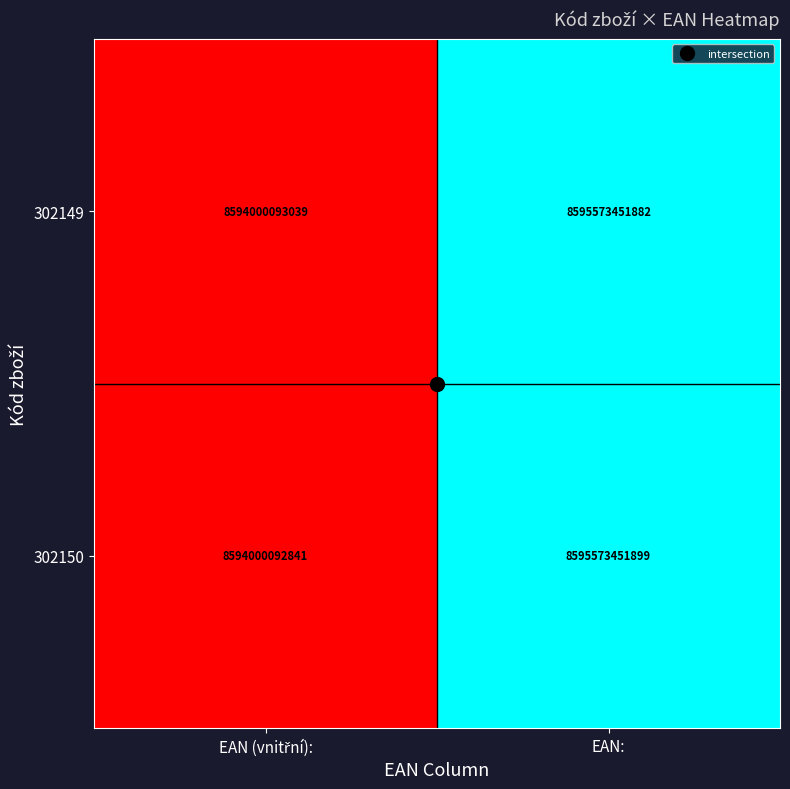

What is the average value of the 302150 series?

8594786772370